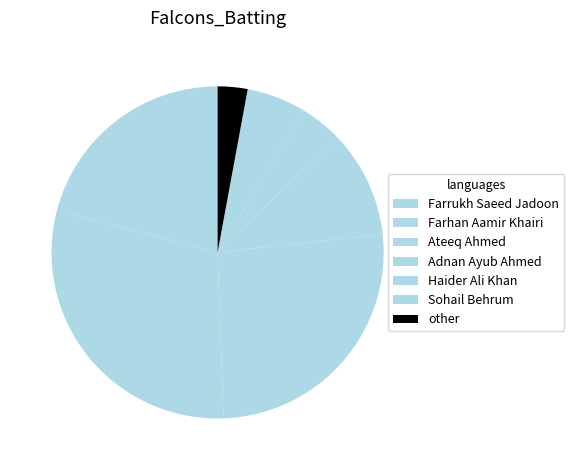

How many segments does this pie chart have?

7